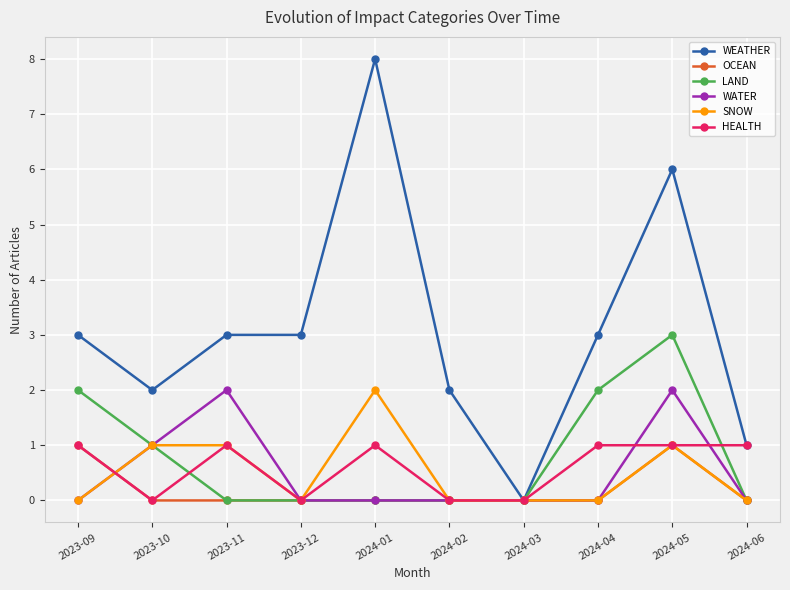

Which series changed the most between 2024-02 and 2024-03?

WEATHER